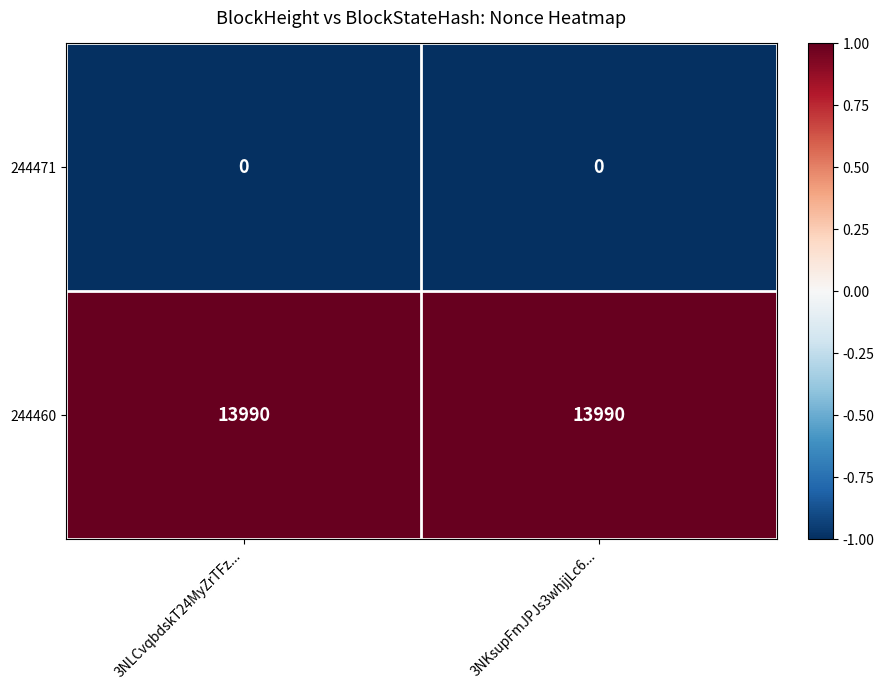

Reading left to right, extract all data points from this chart.

244471: 0	0
244460: 13990	13990